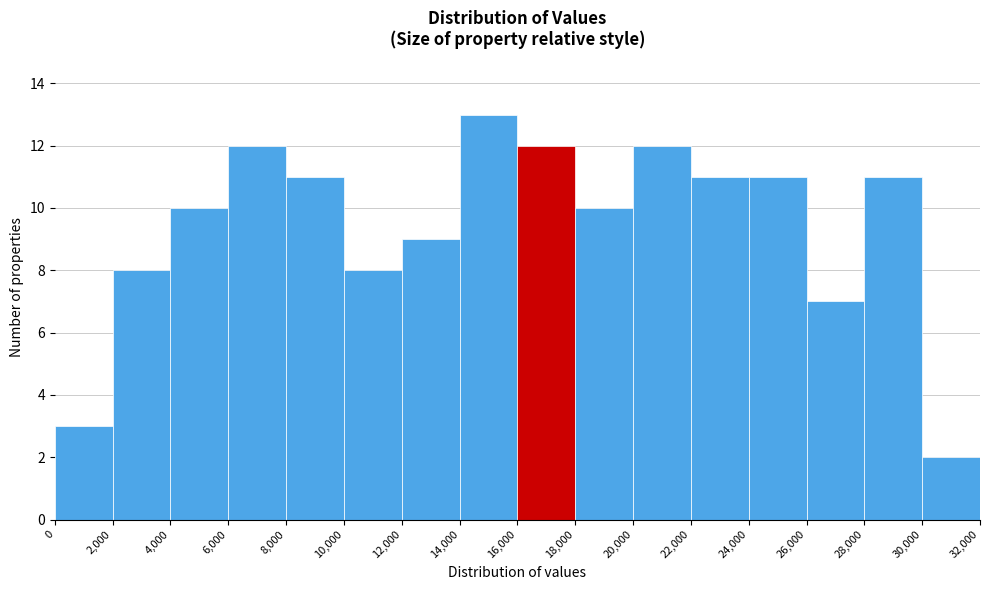

Reading left to right, transcribe this chart: for each bar, give the range it covers on the x-axis and its height. The values are not printed on the chart, so give them approximately, as read against the axis.

0 to 2,000: 3
2,000 to 4,000: 8
4,000 to 6,000: 10
6,000 to 8,000: 12
8,000 to 10,000: 11
10,000 to 12,000: 8
12,000 to 14,000: 9
14,000 to 16,000: 13
16,000 to 18,000: 12
18,000 to 20,000: 10
20,000 to 22,000: 12
22,000 to 24,000: 11
24,000 to 26,000: 11
26,000 to 28,000: 7
28,000 to 30,000: 11
30,000 to 32,000: 2